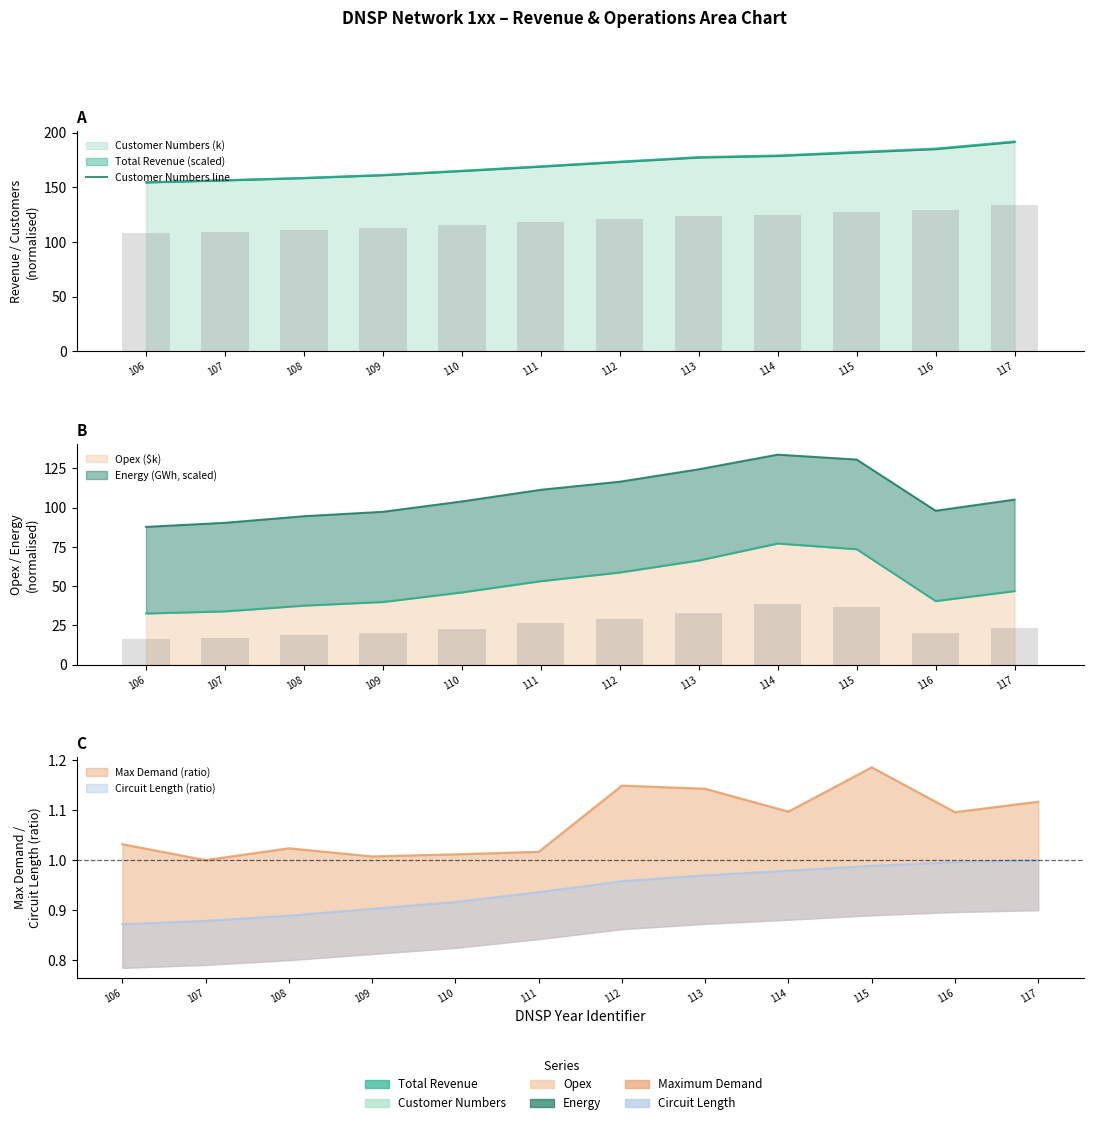

Rank the categories by value from lowest to highest.

106, 107, 108, 109, 110, 111, 112, 113, 114, 115, 116, 117